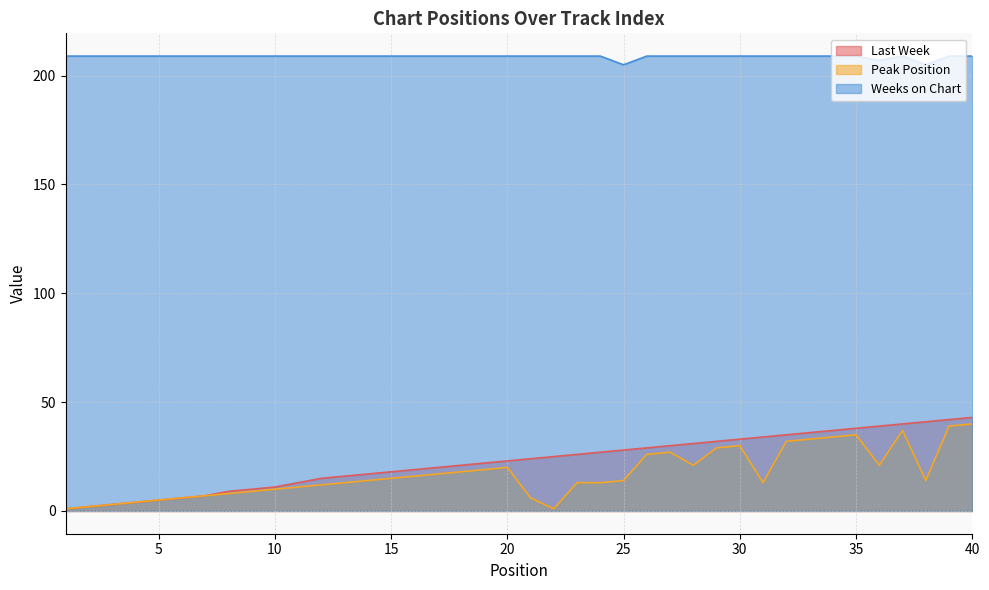

What are all the series names shown in the legend?

Last Week, Peak Position, Weeks on Chart